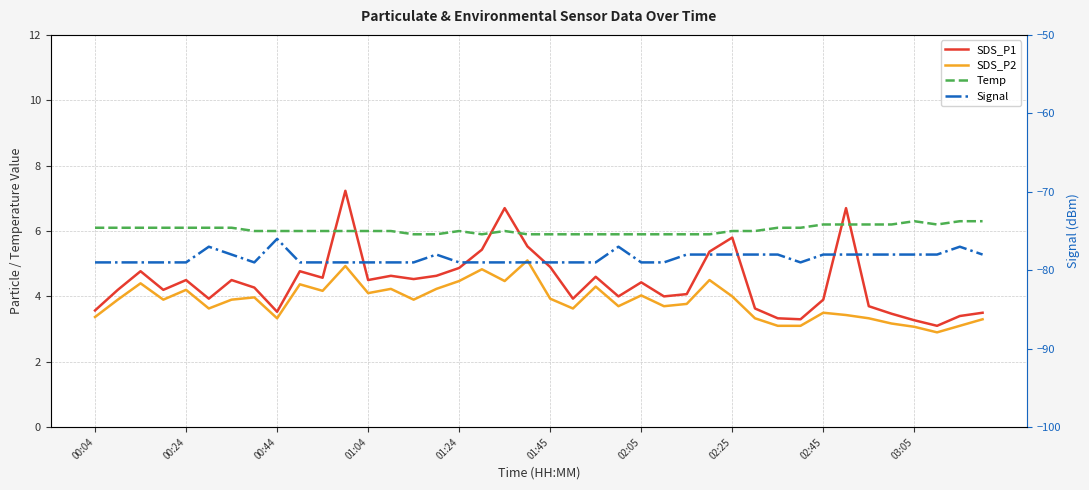

The SDS_P2 series shows 0.8 at 38. True or false?

False